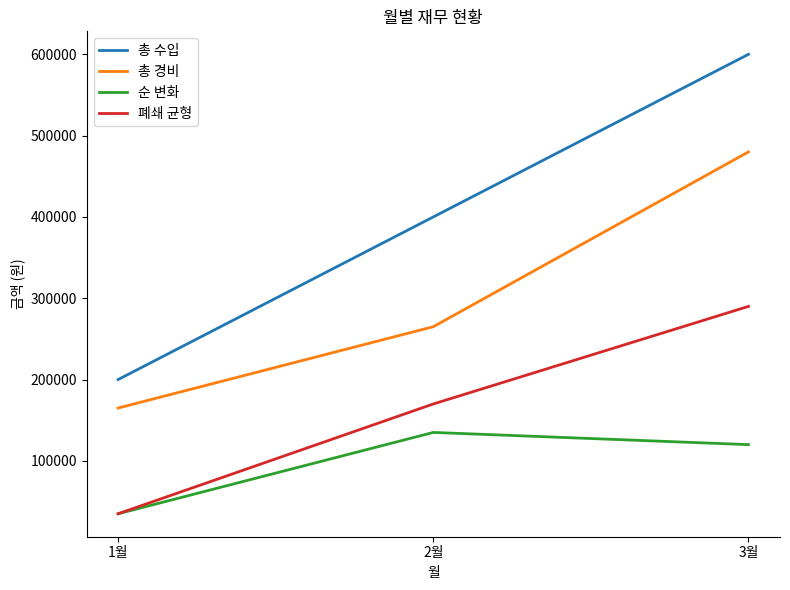

What is the total value across all series at 1월?

435000